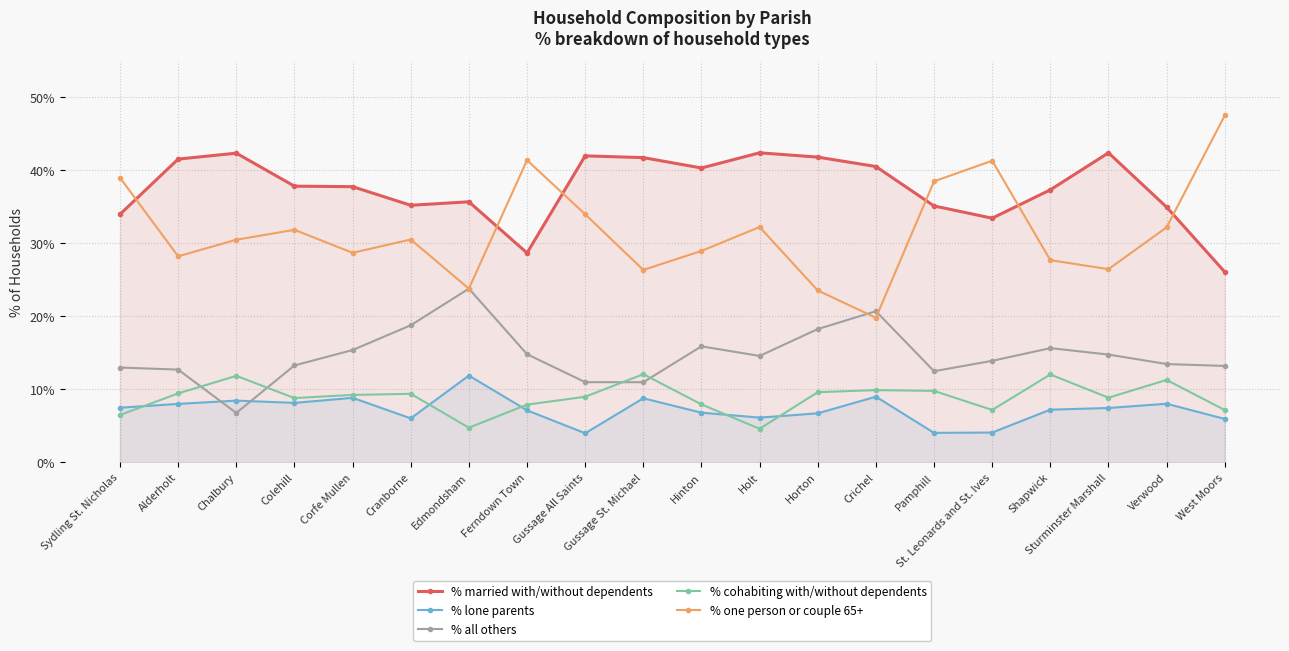

What are all the series names shown in the legend?

% married with/without dependents, % lone parents, % all others, % cohabiting with/without dependents, % one person or couple 65+